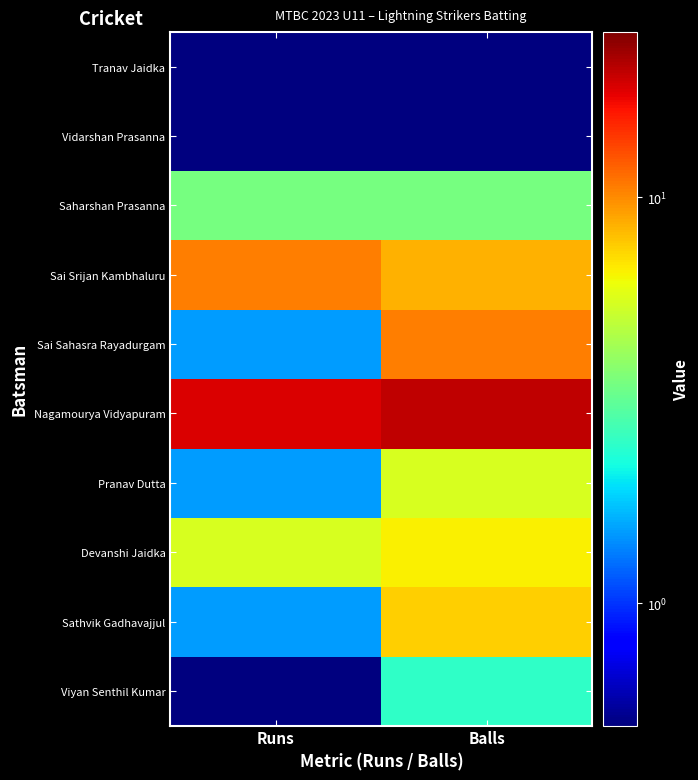

What is the difference between the highest and lowest values at Runs?

18.0